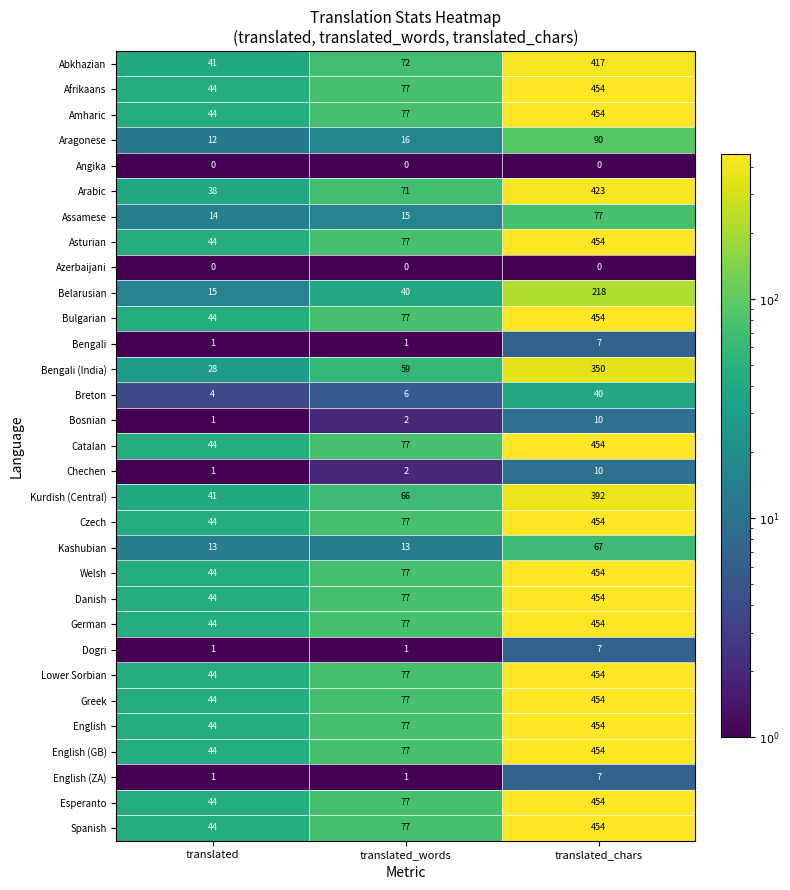

How many data points in Afrikaans are less than 77?

1